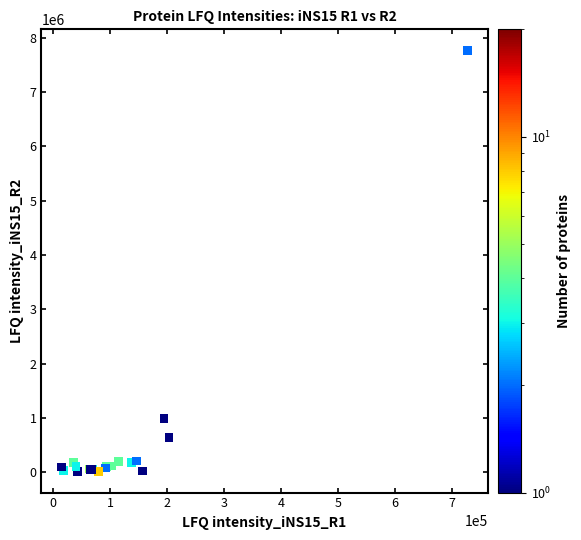

What Y value in the scatter plot is closest to 3890999?

990220